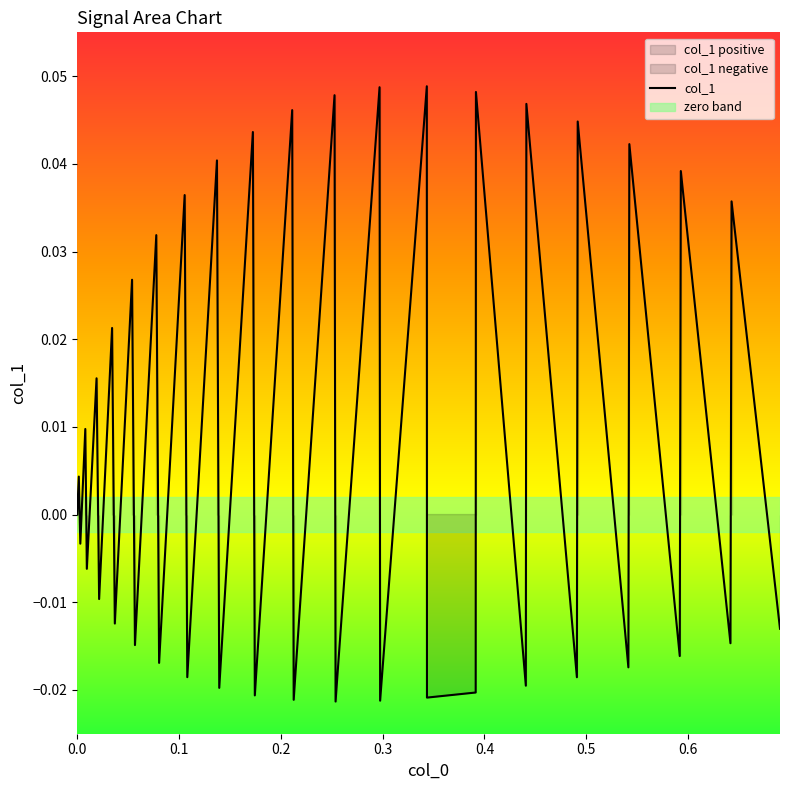

What is the difference between the second highest and second lowest values?

0.1